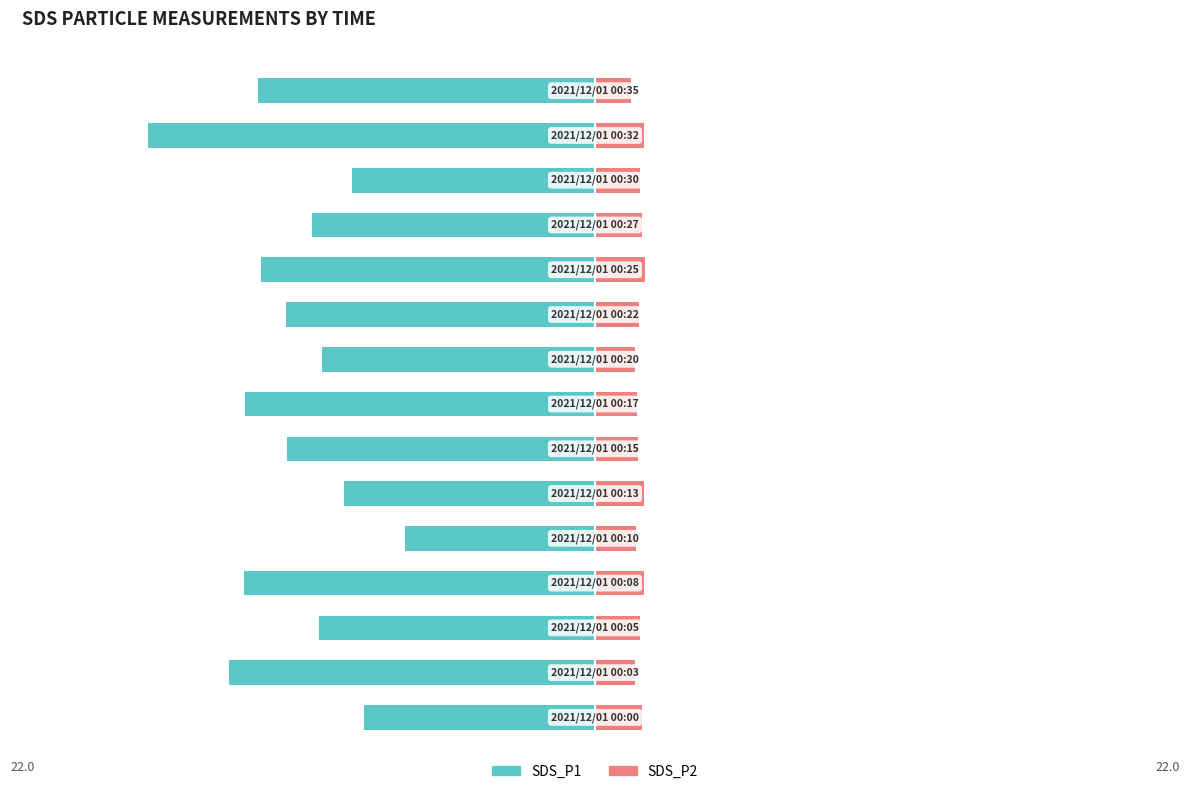

Reading left to right, extract all data points from this chart.

SDS_P1: -8.9	-14.1	-10.6	-13.5	-7.3	-9.6	-11.8	-13.4	-10.5	-11.8	-12.8	-10.8	-9.3	-17.1	-12.9
SDS_P2: 1.8	1.6	1.7	1.9	1.6	1.9	1.7	1.6	1.6	1.7	1.9	1.8	1.7	1.9	1.4